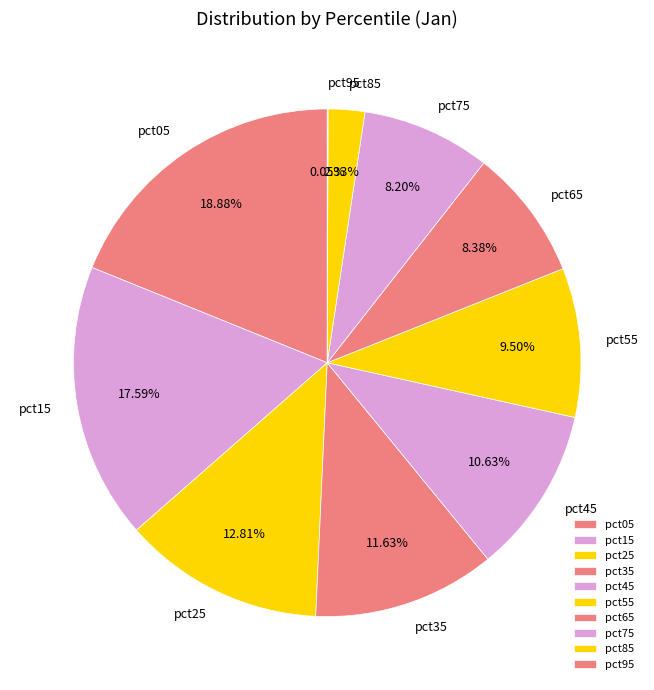

Between pct65 and pct05, which is larger?

pct05